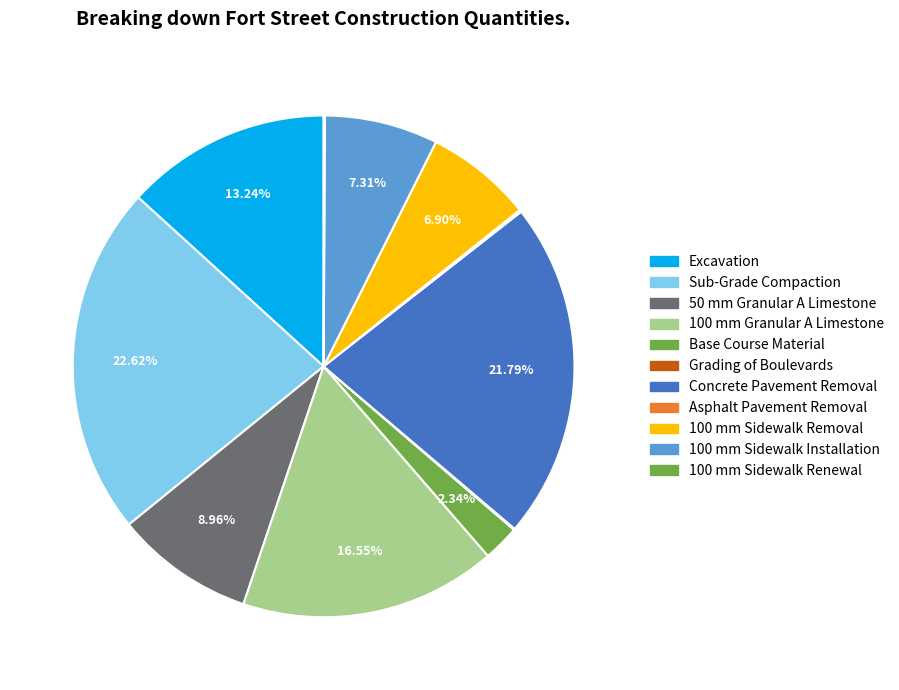

True or false: 100 mm Sidewalk Renewal accounts for 1% of the total.

False